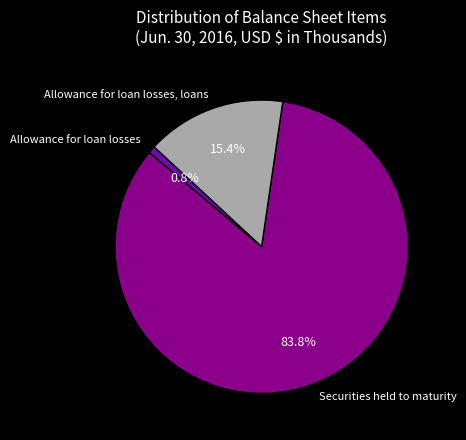

What percentage is the Allowance for loan losses slice, to the nearest percent?

1%